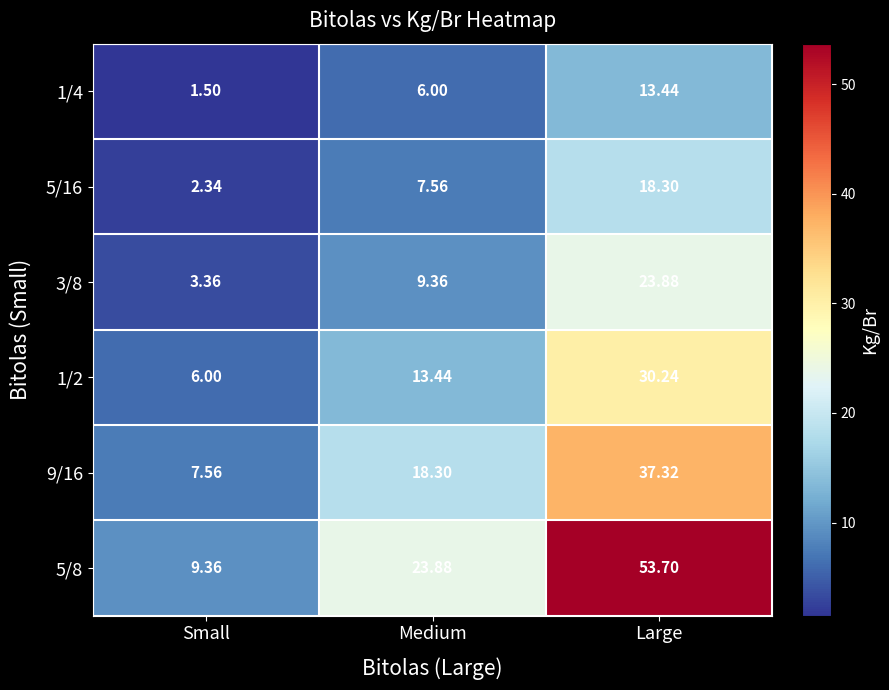

At which category is the sum across all series the highest?

Large